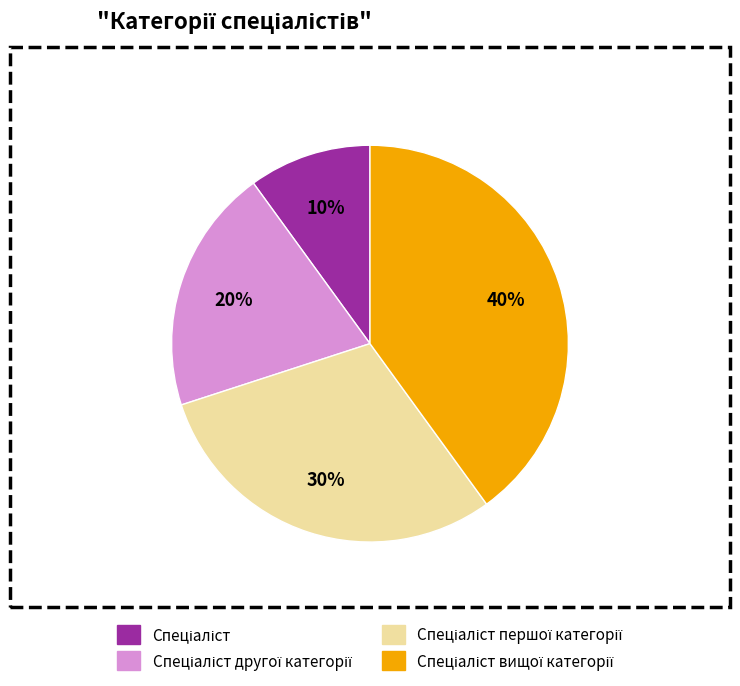

To the nearest percent, what is the difference between the largest and smallest slice percentages?

30%